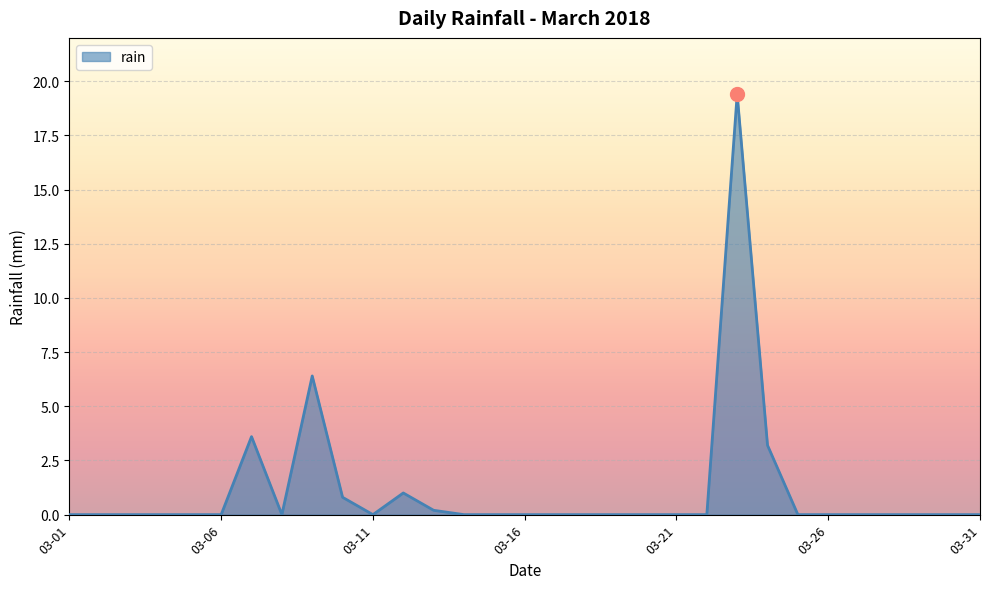

True or false: there are more than 0 points higher than both neighbors.

True